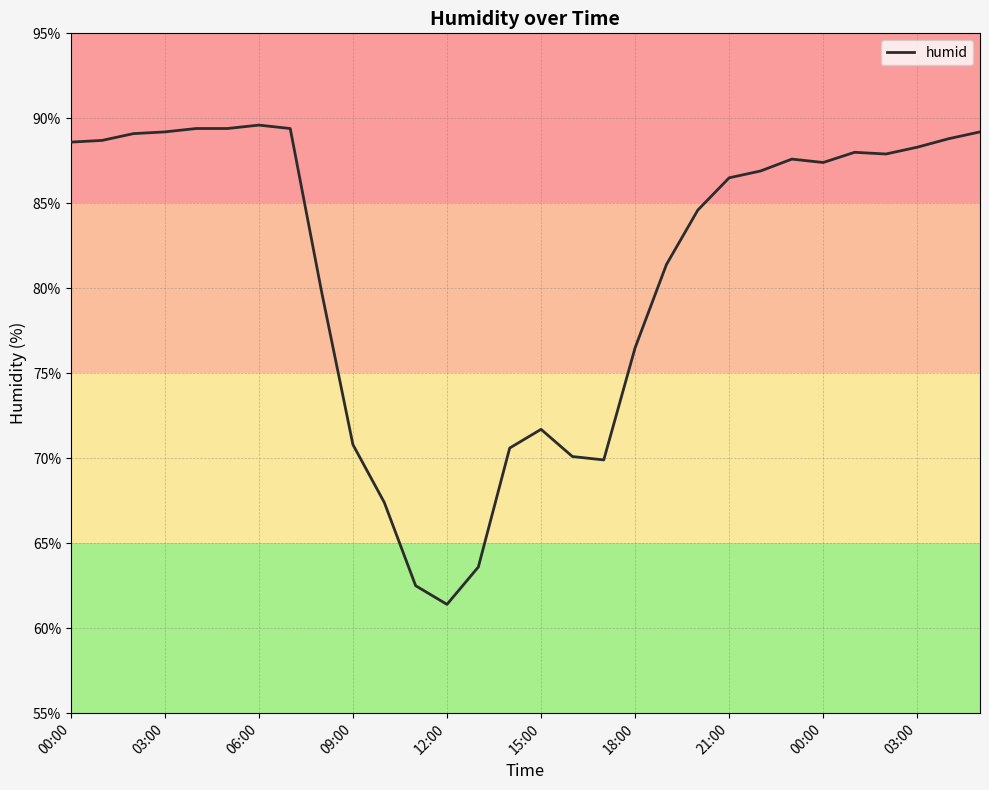

Does the chart have visible grid lines?

Yes